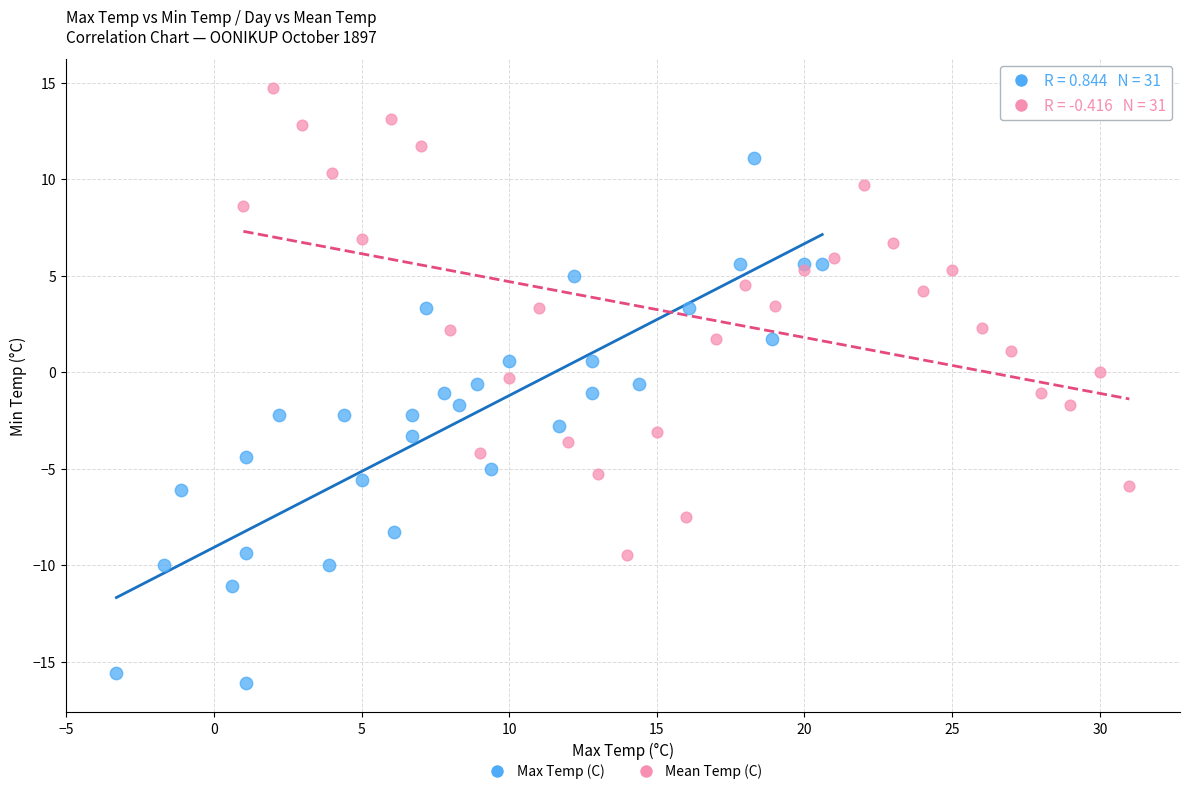

Which series contains the highest Y value?

Mean Temp (C)